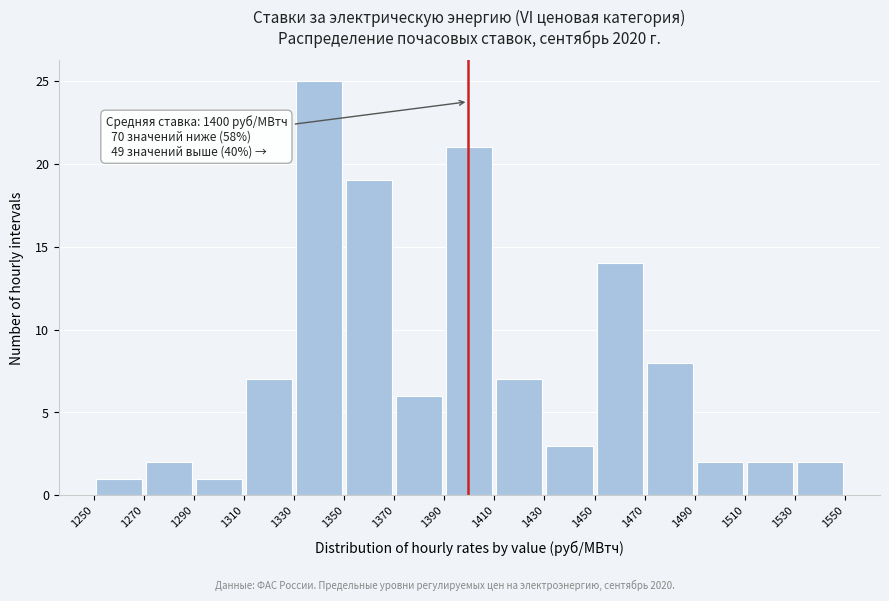

Which range on the x-axis has the tallest bar?

1330 to 1350